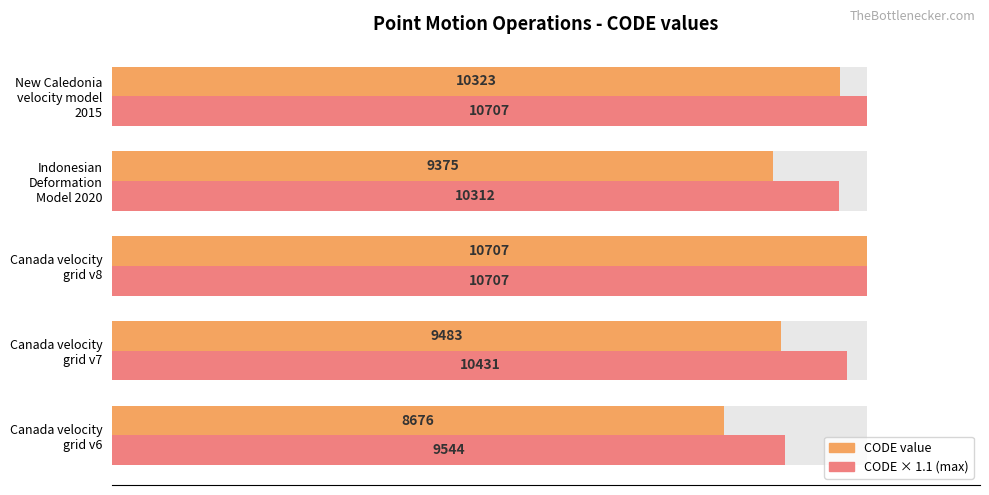

How many bars are there in each group?

2